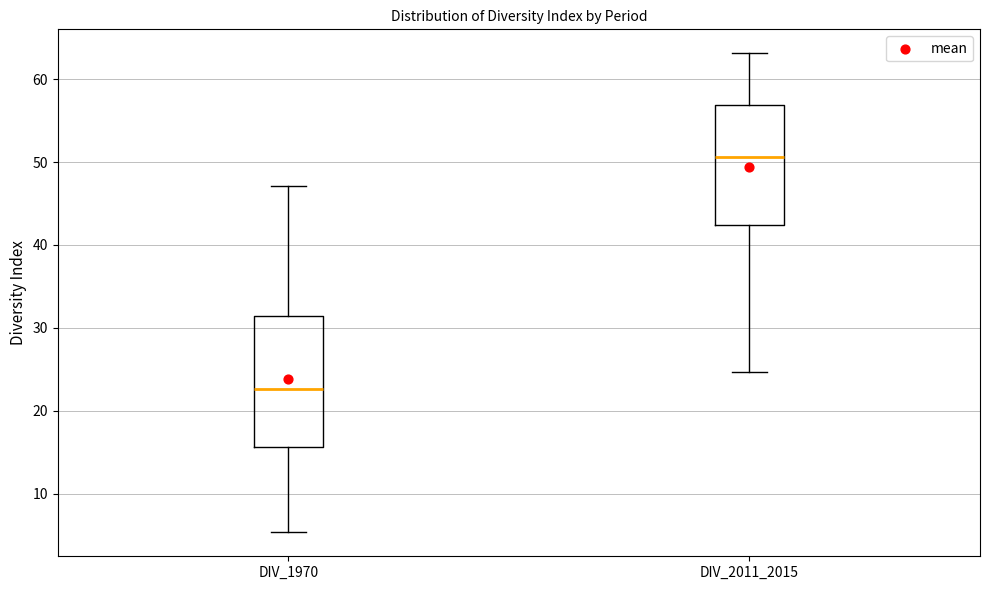

Which box has the highest median line?

DIV_2011_2015